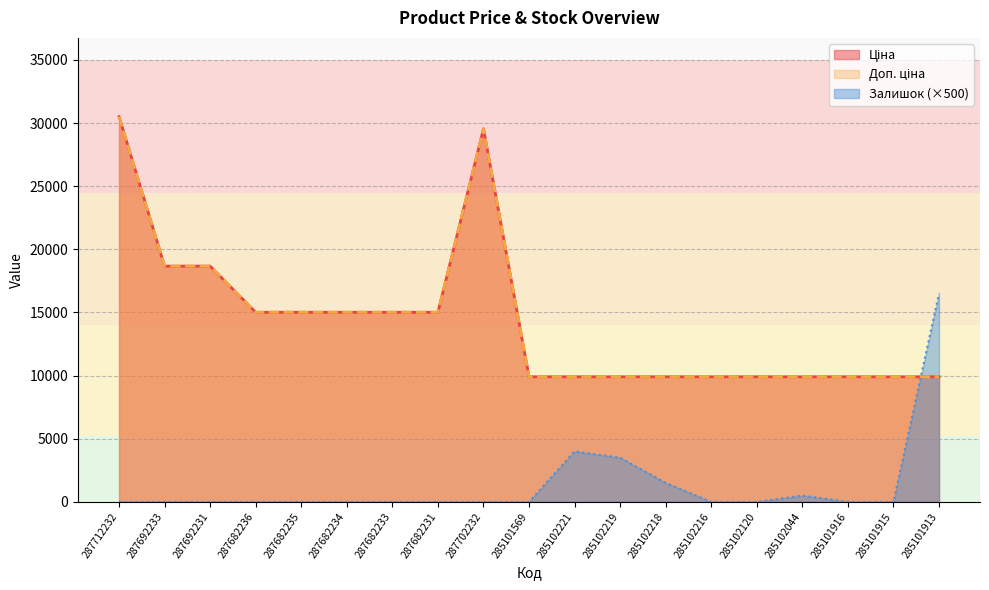

What is the difference between the highest and lowest values at 285102044?

9408.5